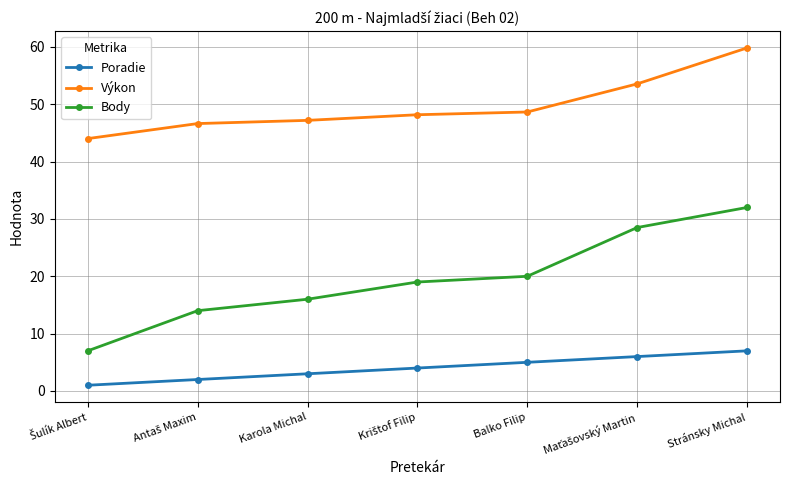

What is the label of the 3rd point from the right?

Balko Filip